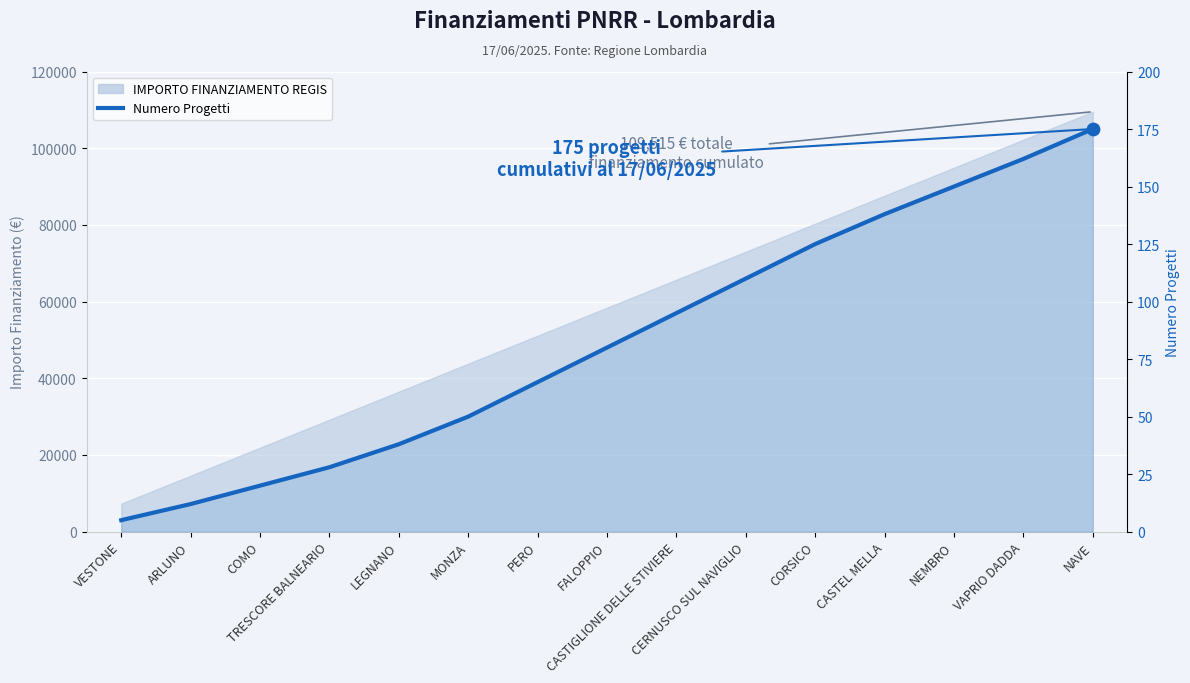

What is the ratio of the value at PERO to the value at VAPRIO DADDA?

0.4